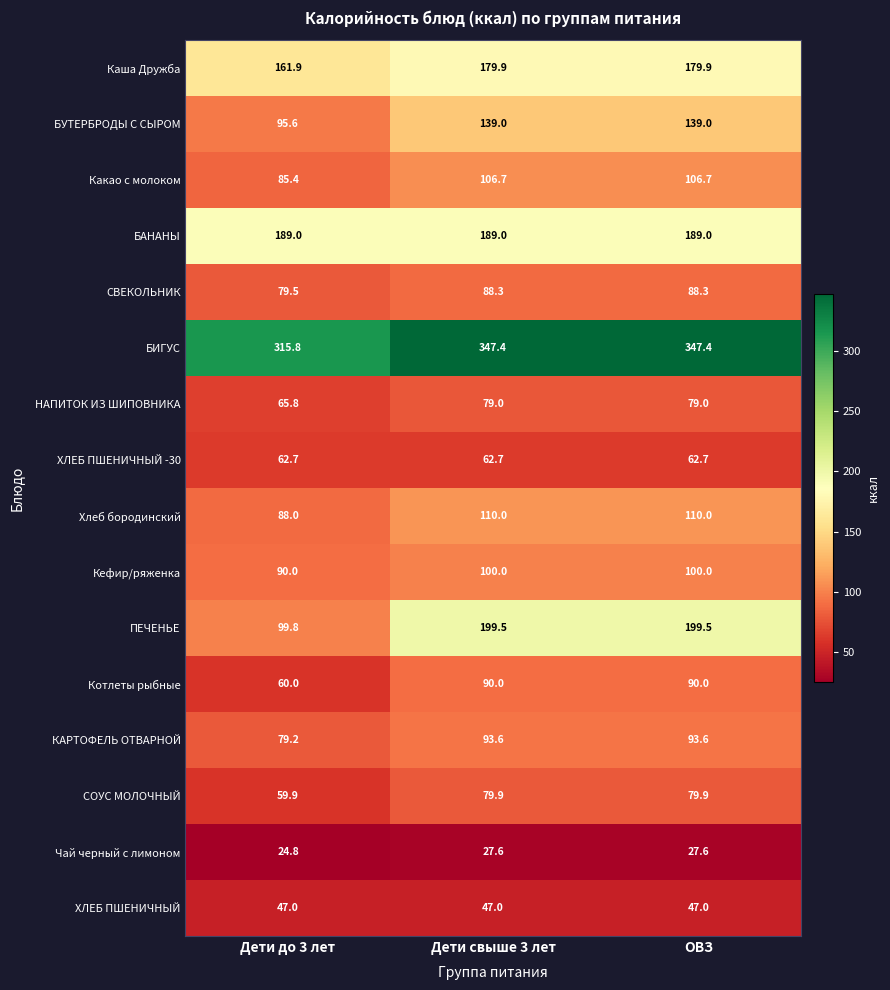

Which category has the lowest value in the Какао с молоком series?

Дети до 3 лет